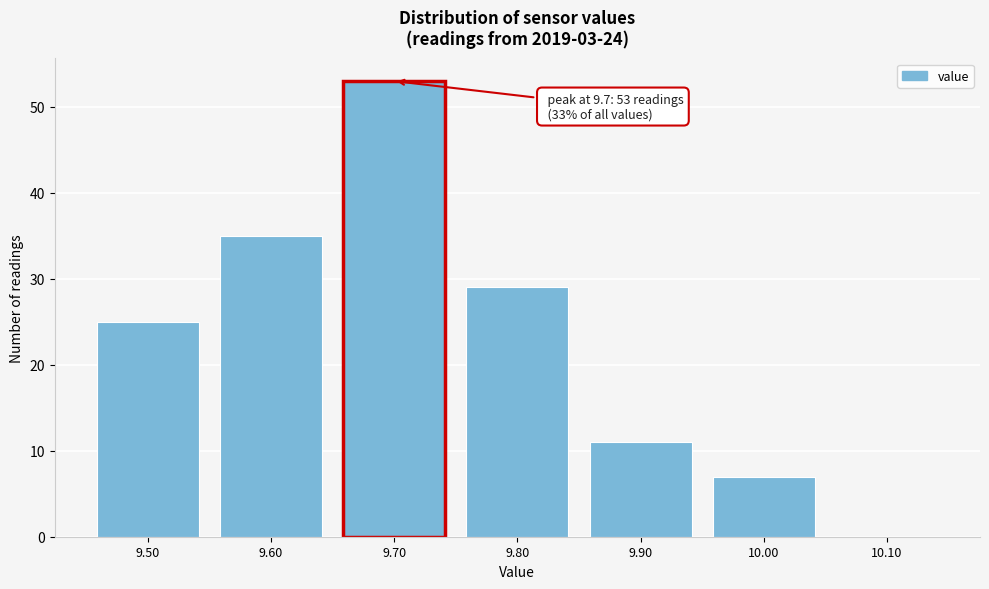

Which range on the x-axis has the tallest bar?

9.65 to 9.75